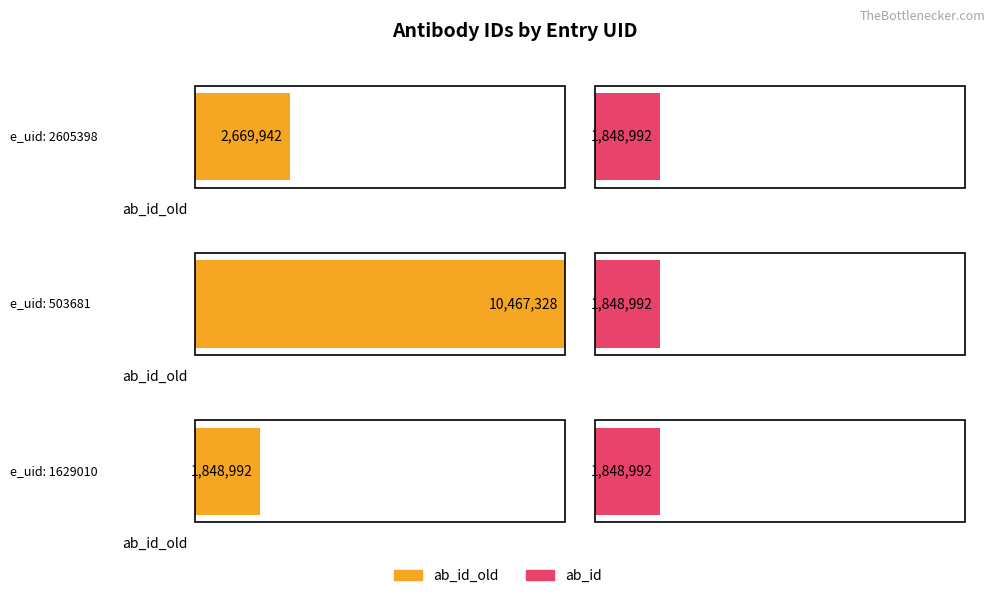

Reading left to right, transcribe all the data shown in this chart.

ab_id_old: 2669942	10467328	1848992
ab_id: 1848992	1848992	1848992